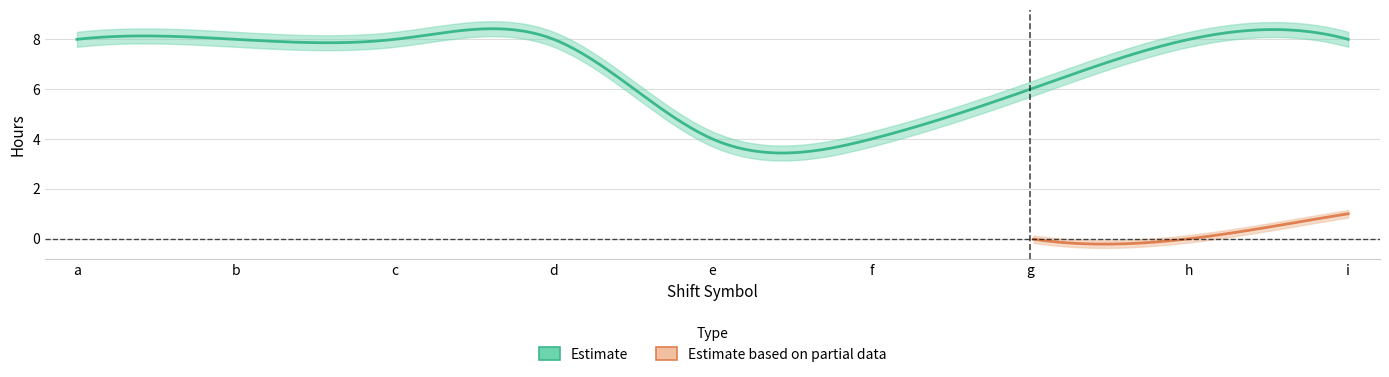

How many interior local valleys does the break_hours series have?

1